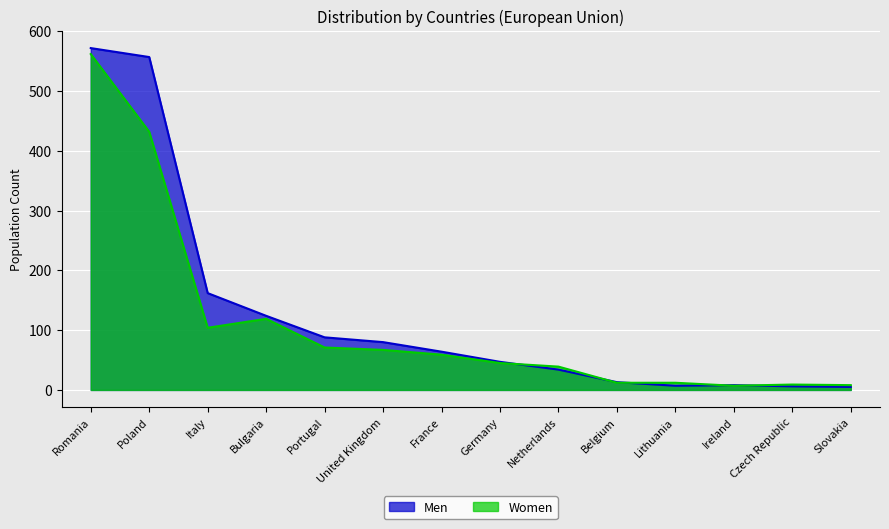

True or false: Men has a value of 47 at Netherlands.

False